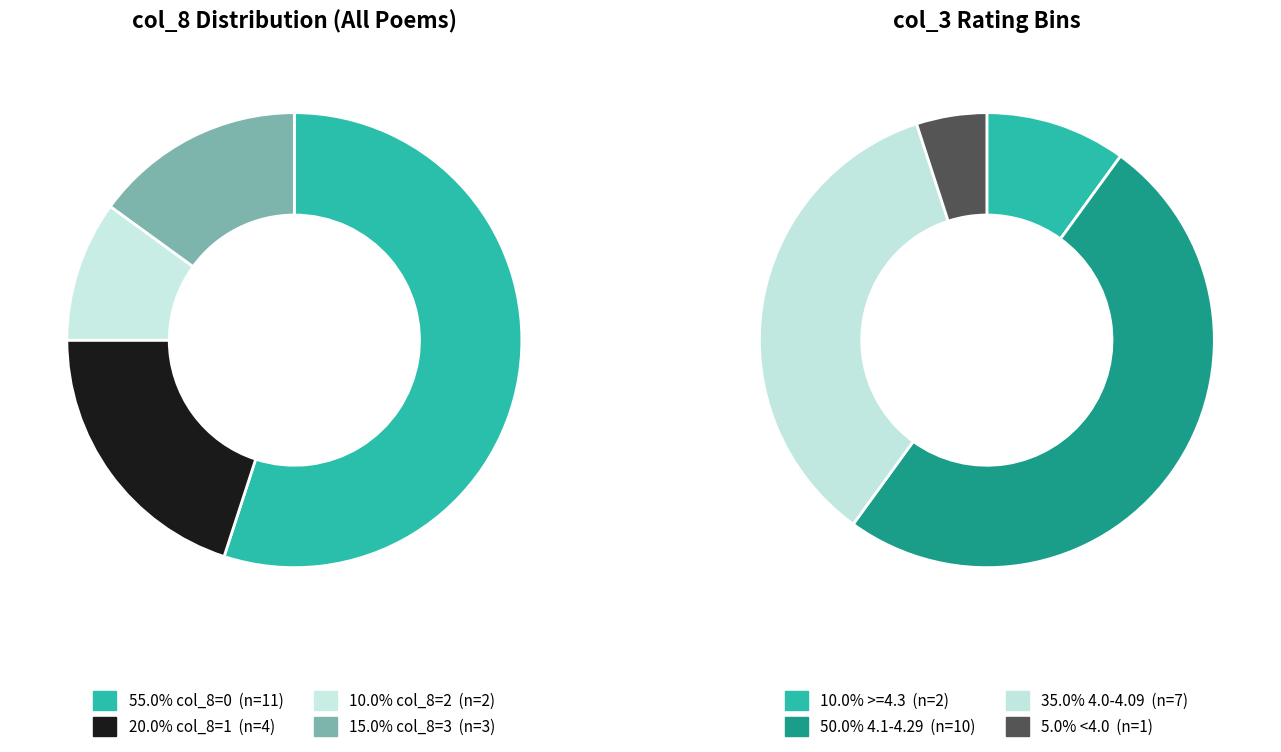

Is it true that 1 is 20% of the pie?

True